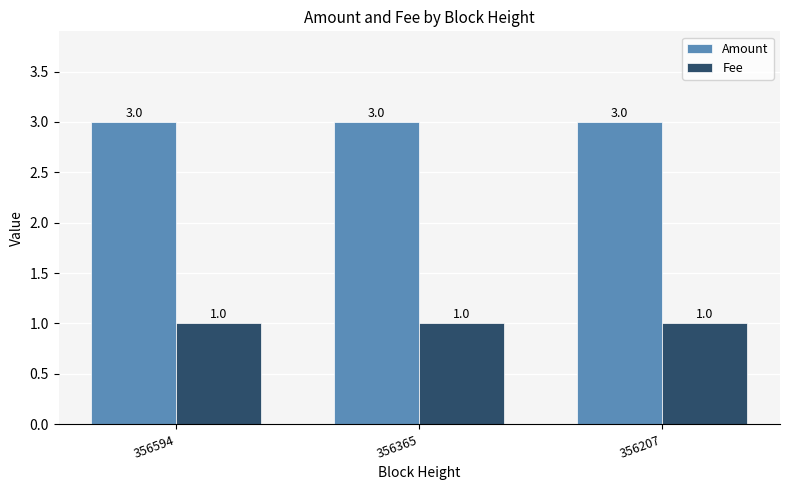

What is the difference between the highest and lowest values at 356594?

2